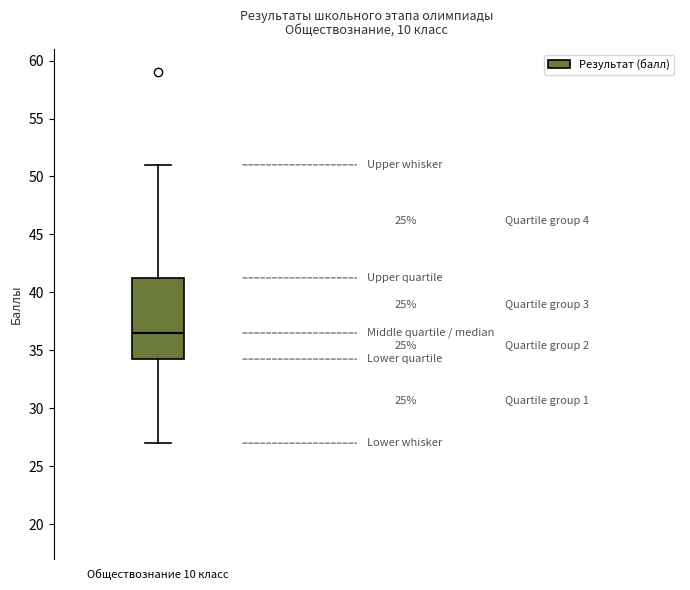

Read this box plot against the y-axis: the position of the median line, the range covered by the box, and the ends of both whiskers. The values are not printed on the chart, so give them approximately, as read against the axis.

median 36.5, box 34.5 to 41.5, whiskers 27.0 to 51.0